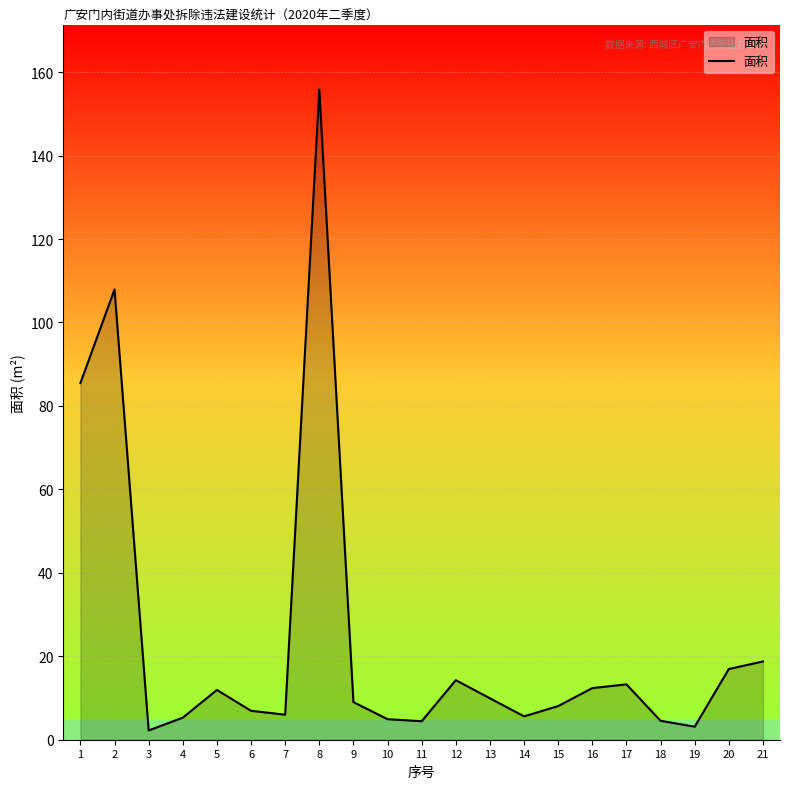

What is the greatest value displayed?

155.8